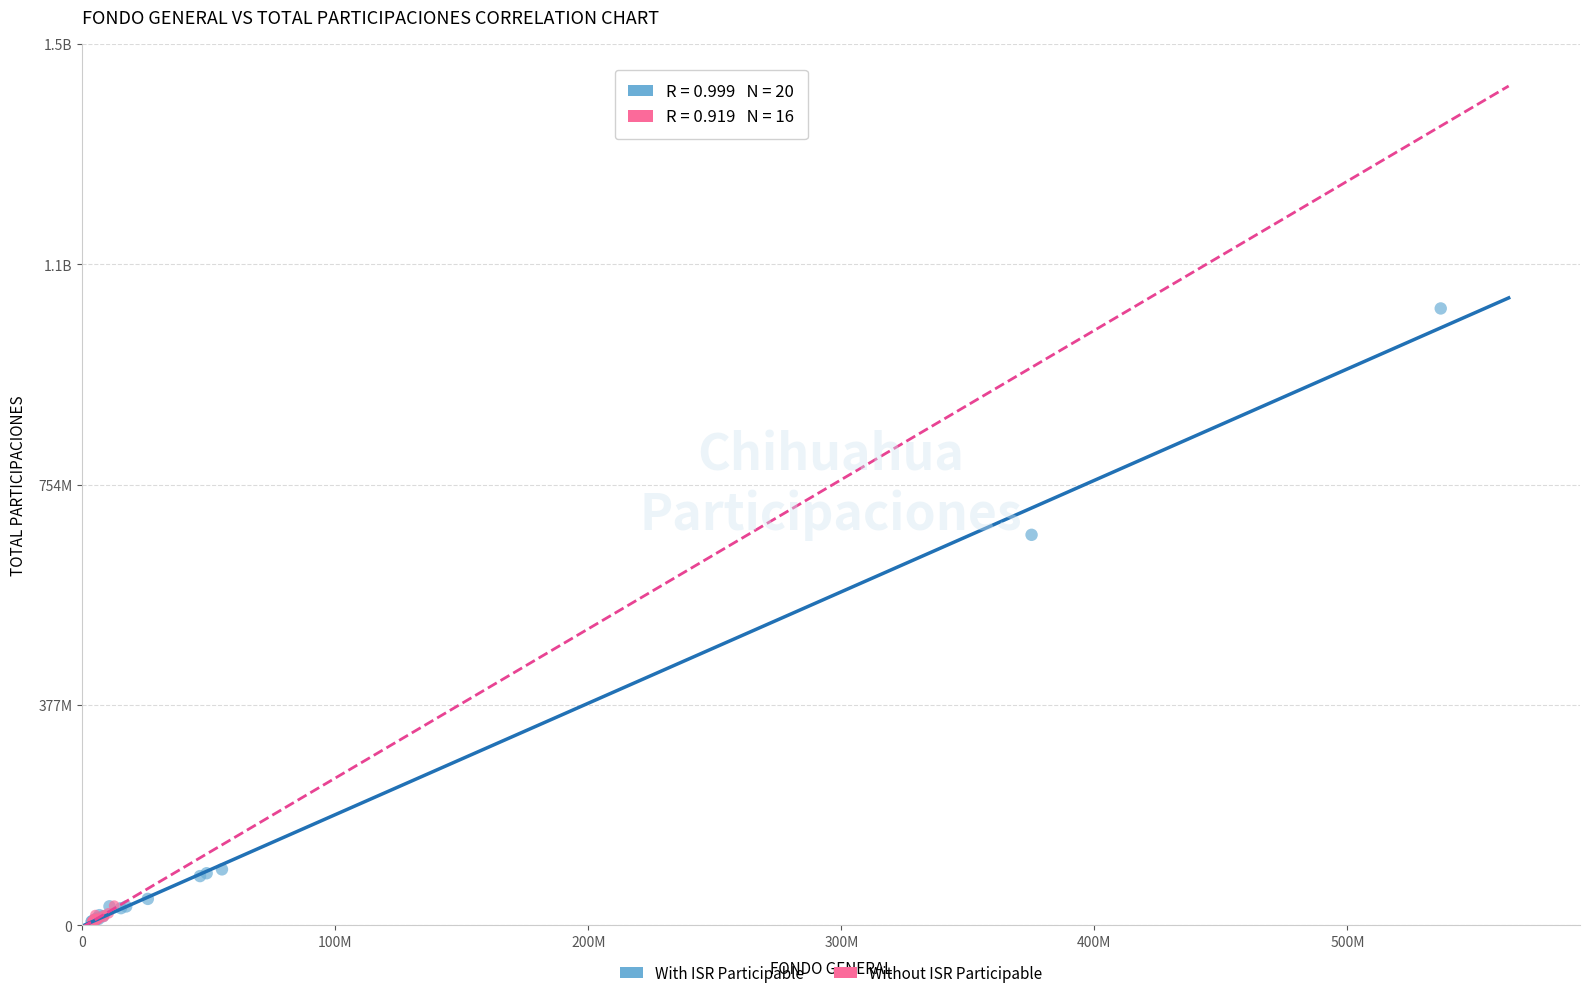

What are all the series names shown in the legend?

With ISR Participable, Without ISR Participable